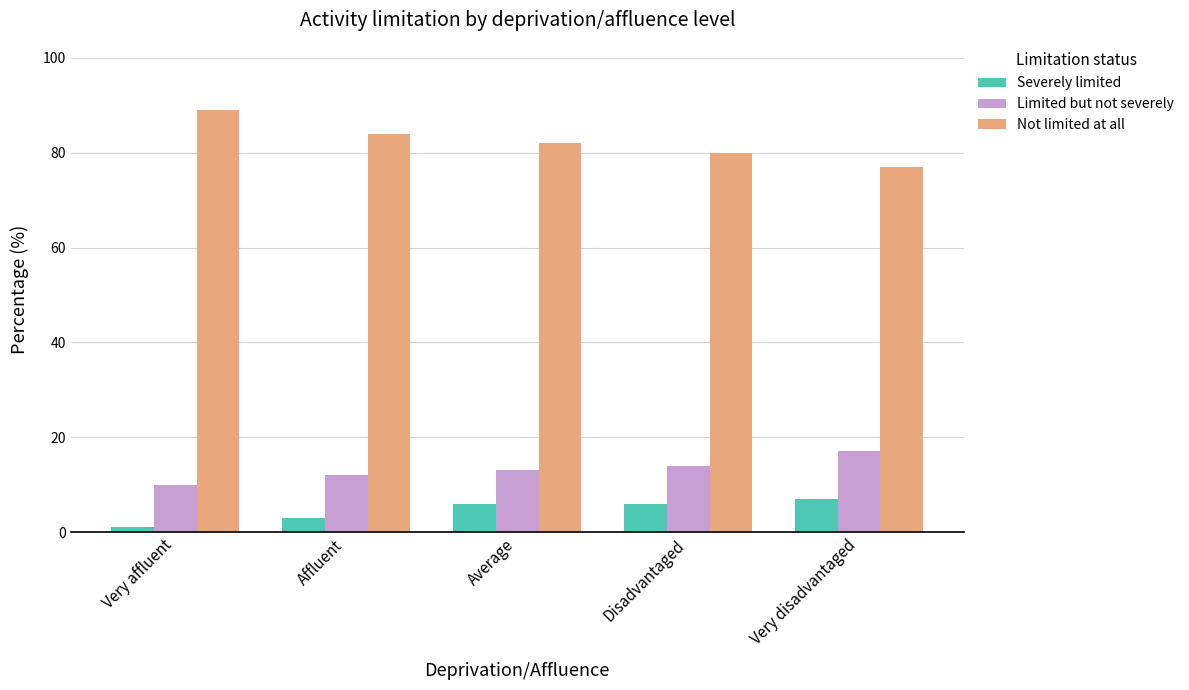

What is the sum of the Not limited at all values at Average and Very affluent?

171